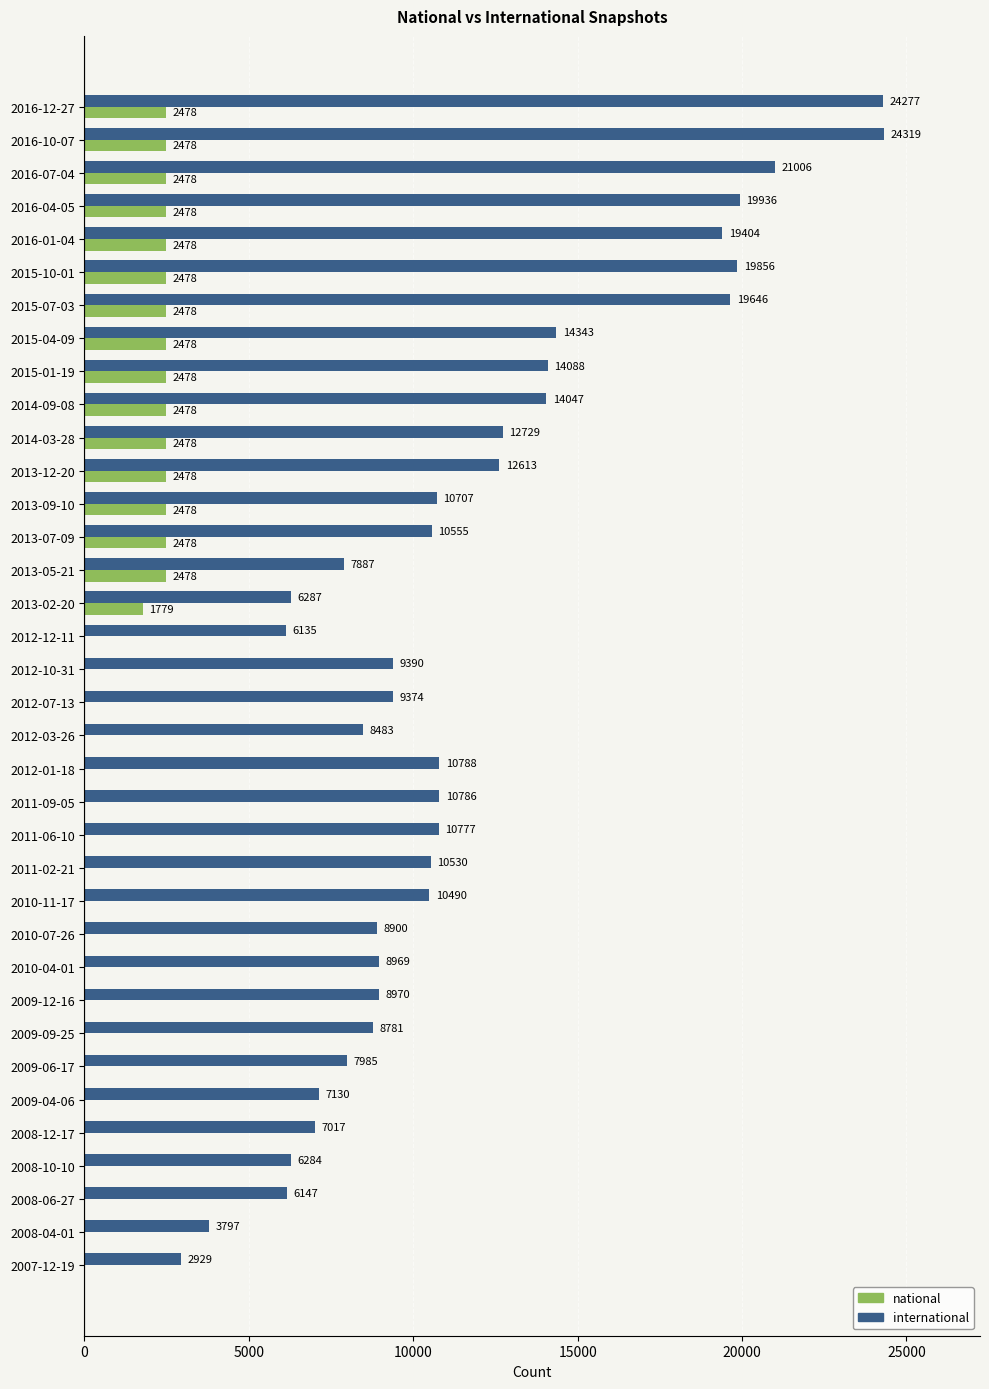

What is the total value across all series at 2007-12-19?

2929